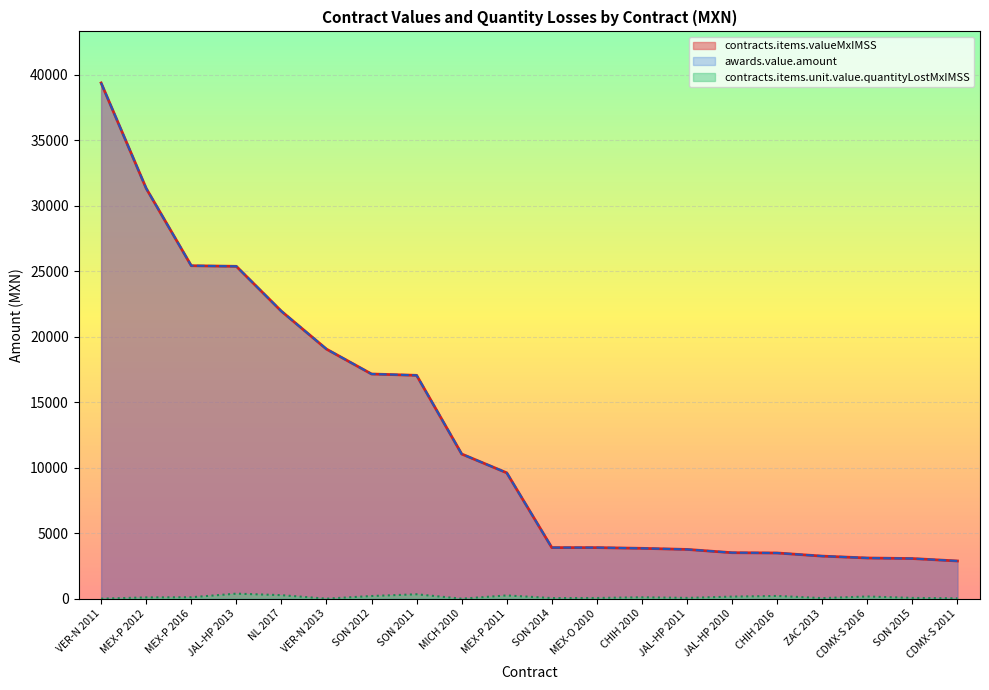

What is the maximum value shown in the chart?

39365.8